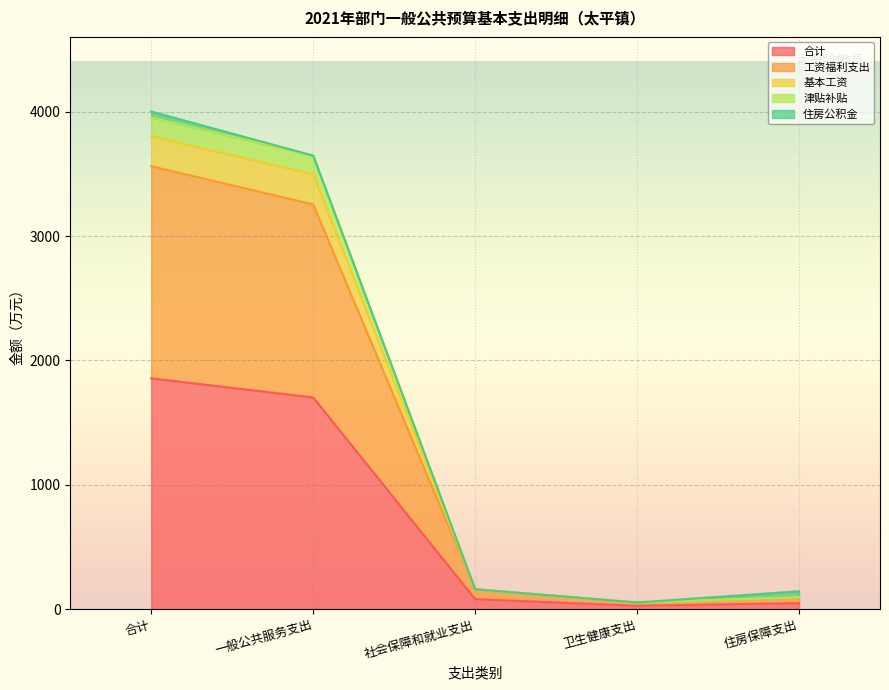

What is the approximate value of 合计 at 一般公共服务支出?

1701.7